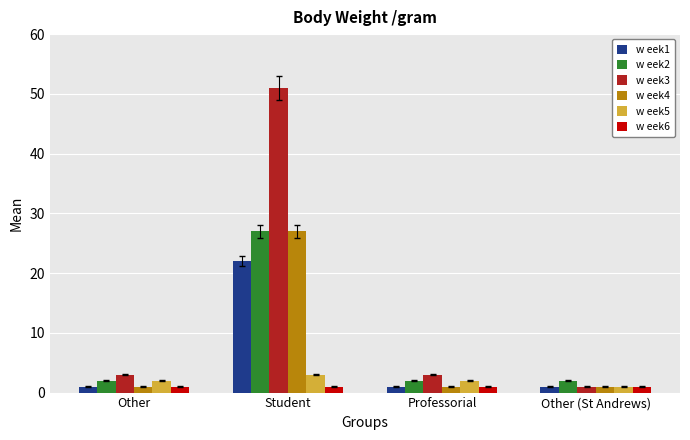

What is the sum of all w eek6 values?

4